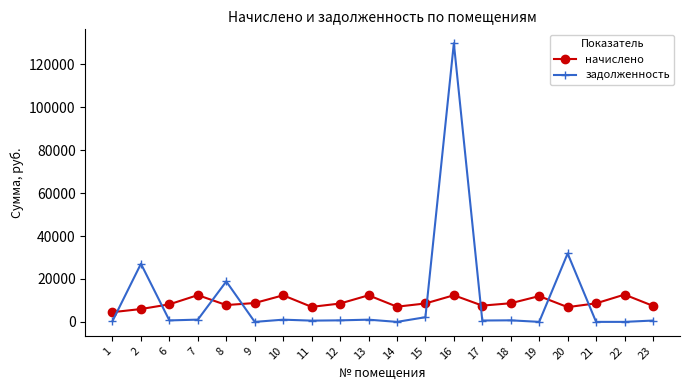

After their last crossing, which series has the higher values: начислено or задолженность?

начислено